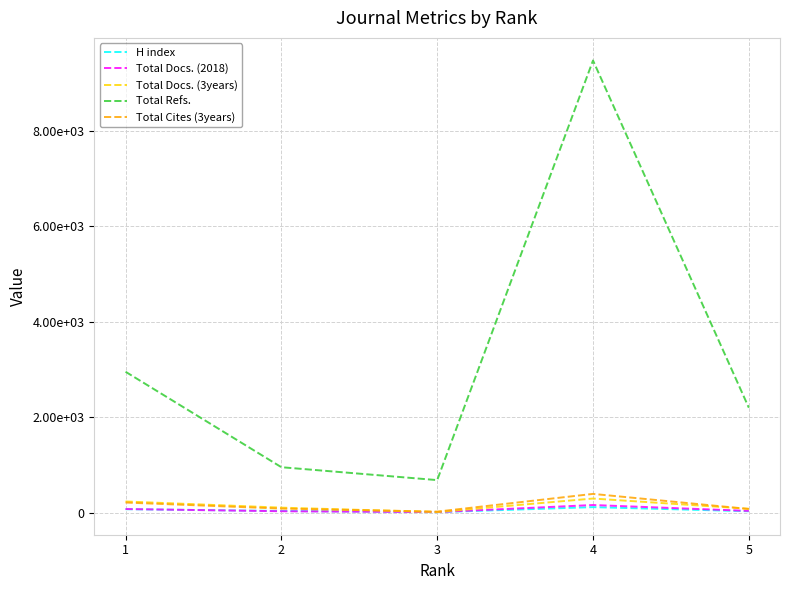

What are all the series names shown in the legend?

H index, Total Docs. (2018), Total Docs. (3years), Total Refs., Total Cites (3years)